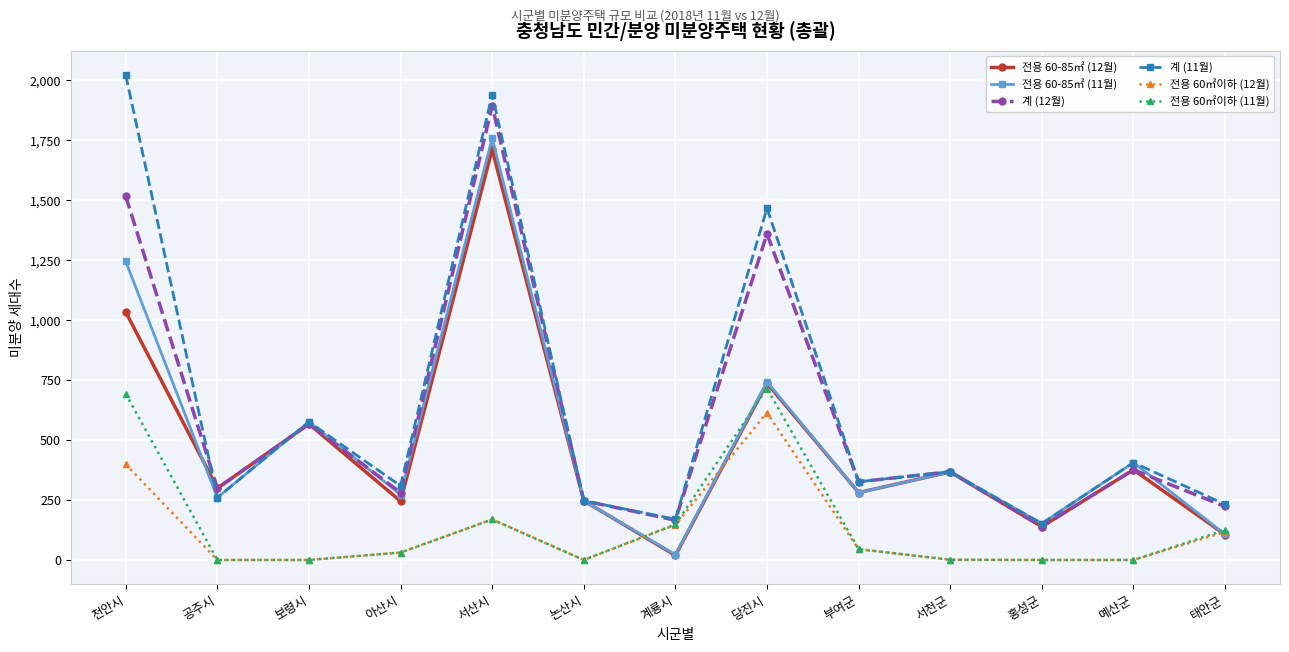

What is the label of the 5th point from the left?

서산시